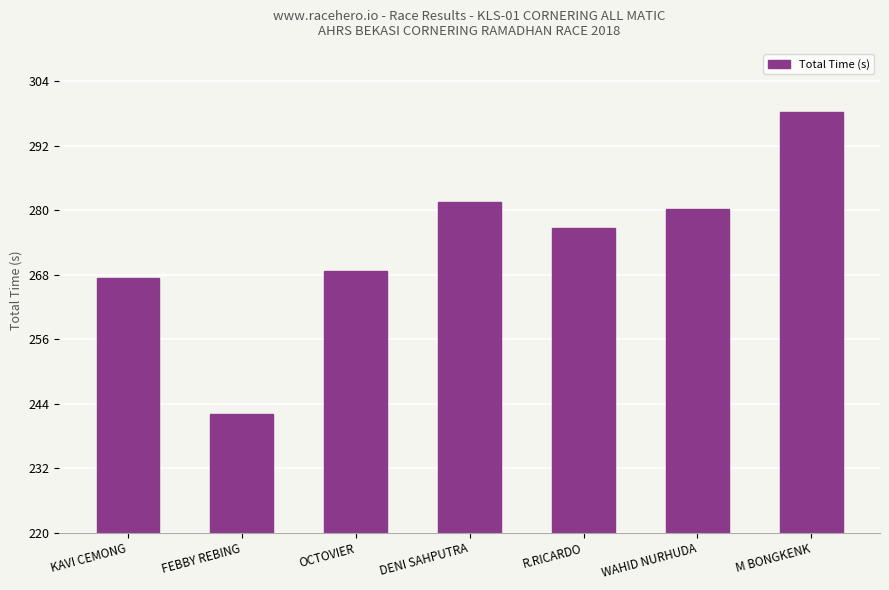

How many values are below 276?

3